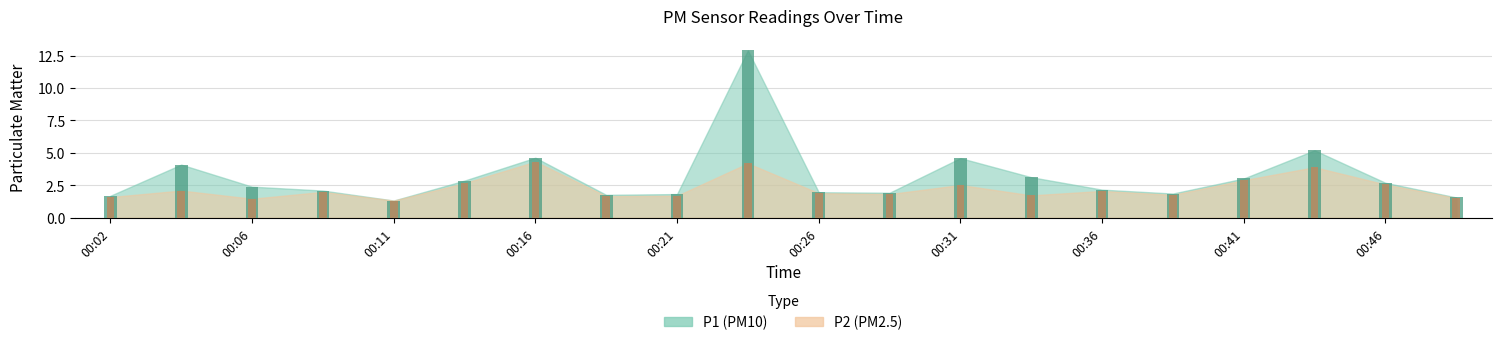

At which label is P1 closest to 7?

00:44